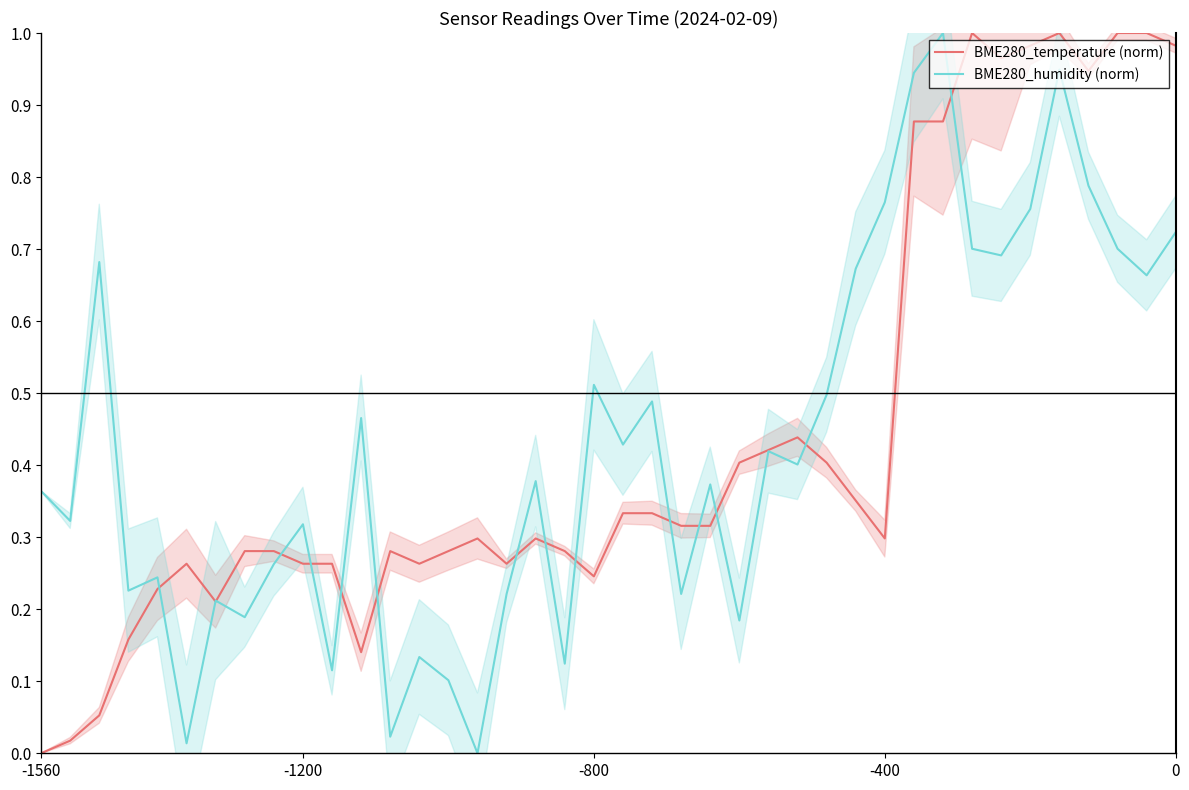

The value of BME280_humidity (norm) at -1200 is 0.3. True or false?

True